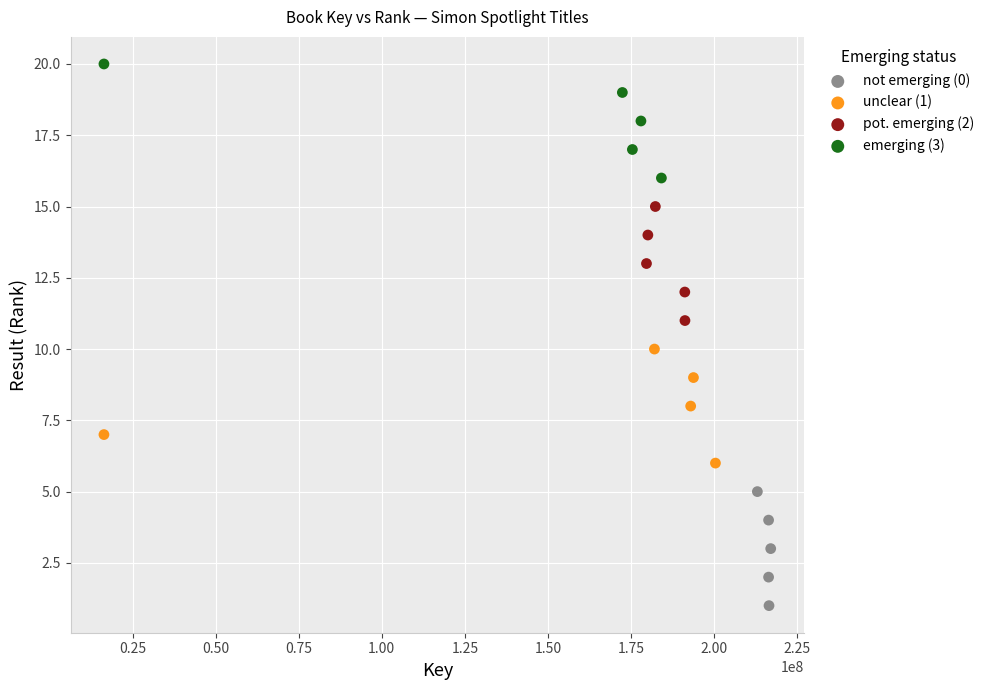

What are all the series names shown in the legend?

not emerging (0), unclear (1), pot. emerging (2), emerging (3)